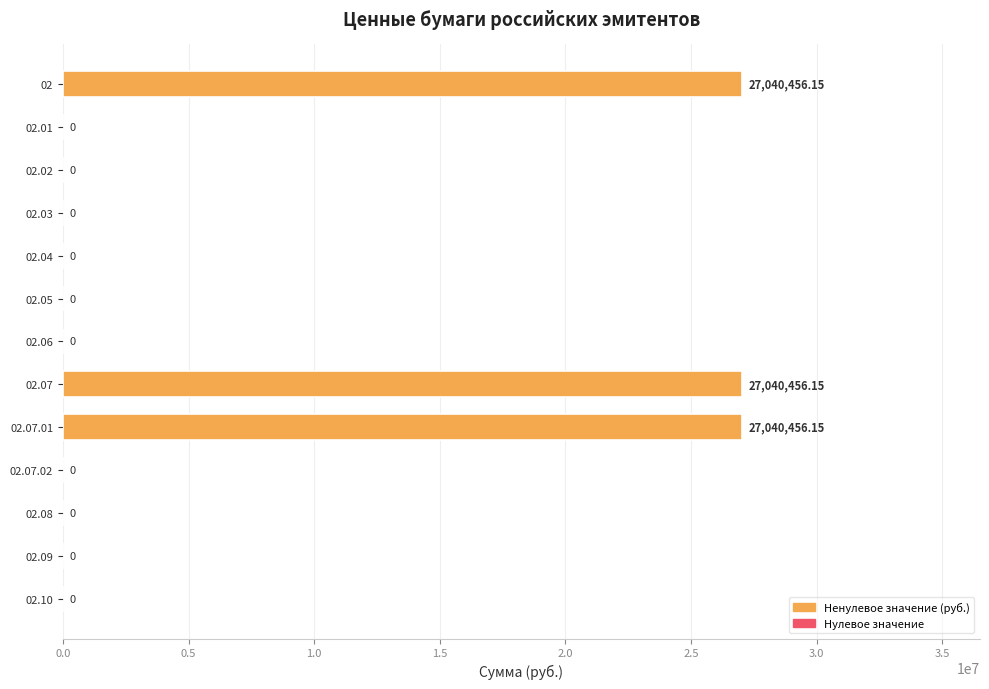

Between 02.06 and 02.07, which is larger?

02.07